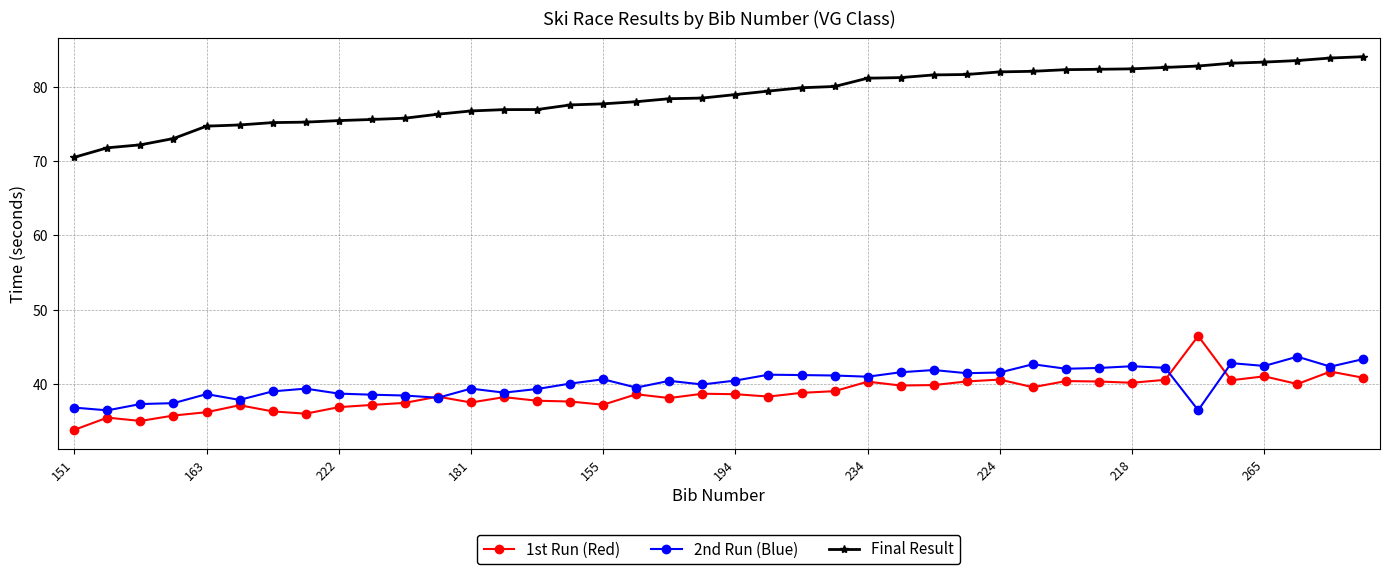

What is the average value of the 2nd Run (Blue) series?

40.2